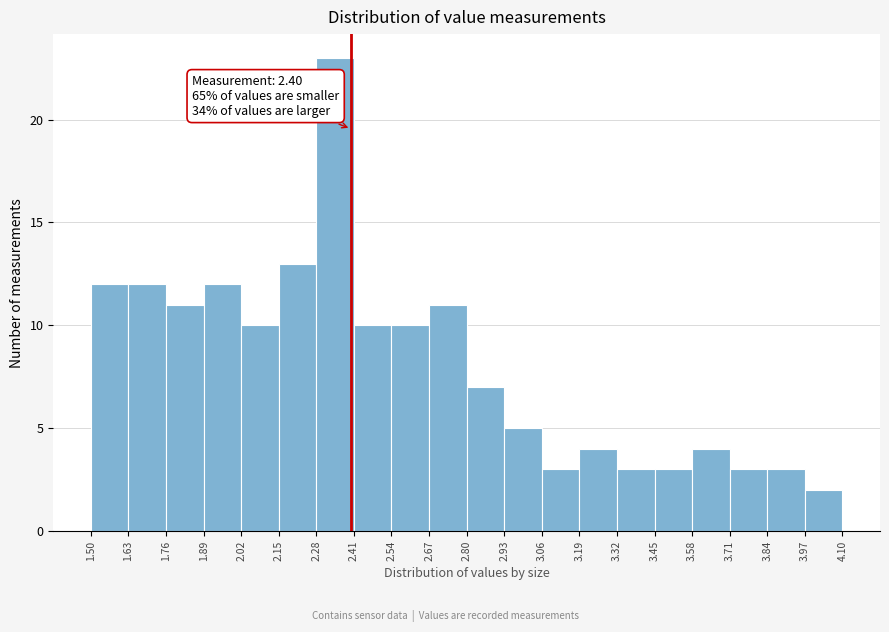

Which range on the x-axis has the tallest bar?

2.28 to 2.41